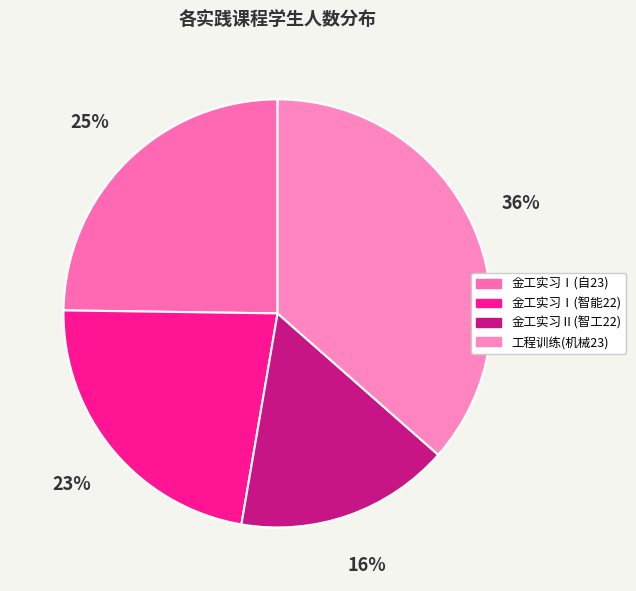

Rank the categories by value from highest to lowest.

工程训练(机械23), 金工实习Ⅰ(自23), 金工实习Ⅰ(智能22), 金工实习Ⅱ(智工22)